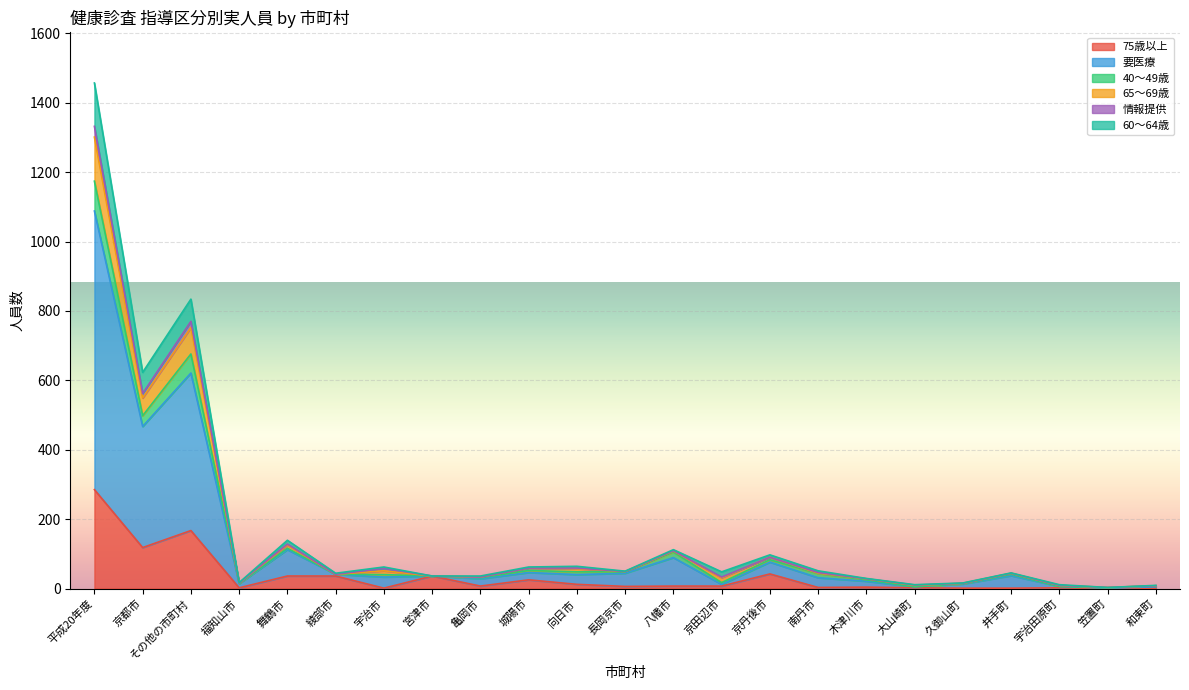

At which category is the sum across all series the highest?

平成20年度